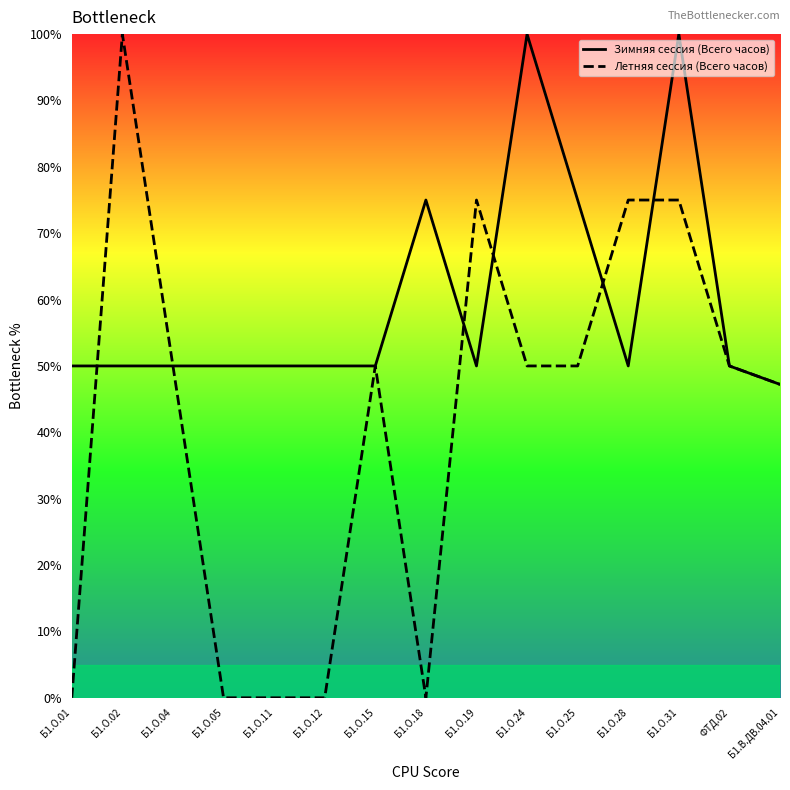

True or false: Летняя сессия (Всего часов) and Зимняя сессия (Всего часов) intersect in this chart.

True